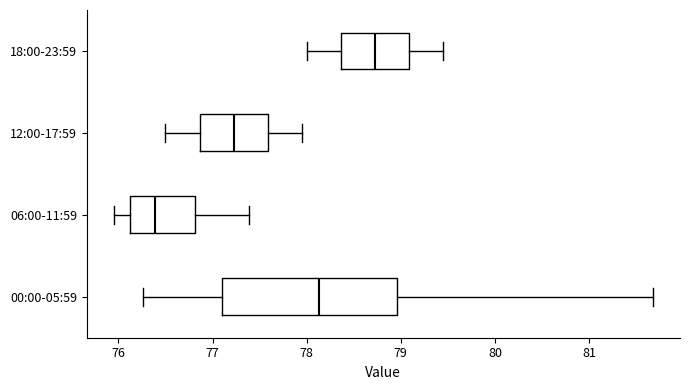

Reading bottom to top, transcribe this box plot: for each box, give where its median line is, the range the box spans, and where its two whiskers end, as read against the x-axis. The values are not printed on the chart, so give them approximately, as read against the axis.

00:00-05:59: median 78.1, box 77.1 to 79.0, whiskers 76.3 to 81.7
06:00-11:59: median 76.4, box 76.1 to 76.8, whiskers 76.0 to 77.4
12:00-17:59: median 77.2, box 76.9 to 77.6, whiskers 76.5 to 78.0
18:00-23:59: median 78.7, box 78.4 to 79.1, whiskers 78.0 to 79.5